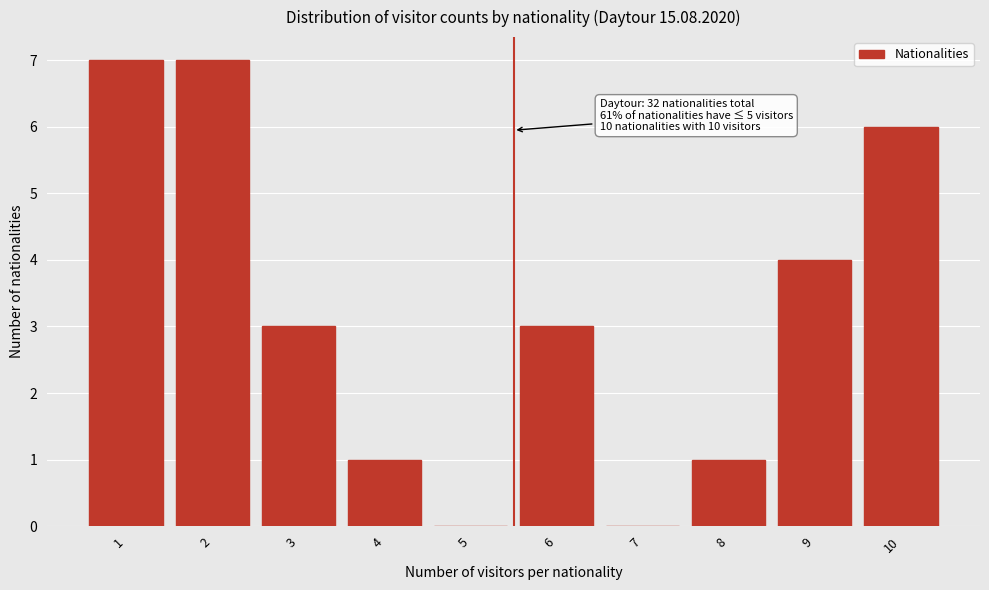

Reading left to right, extract all data points from this chart.

1=7	2=7	3=3	4=1	5=0	6=3	7=0	8=1	9=4	10=6